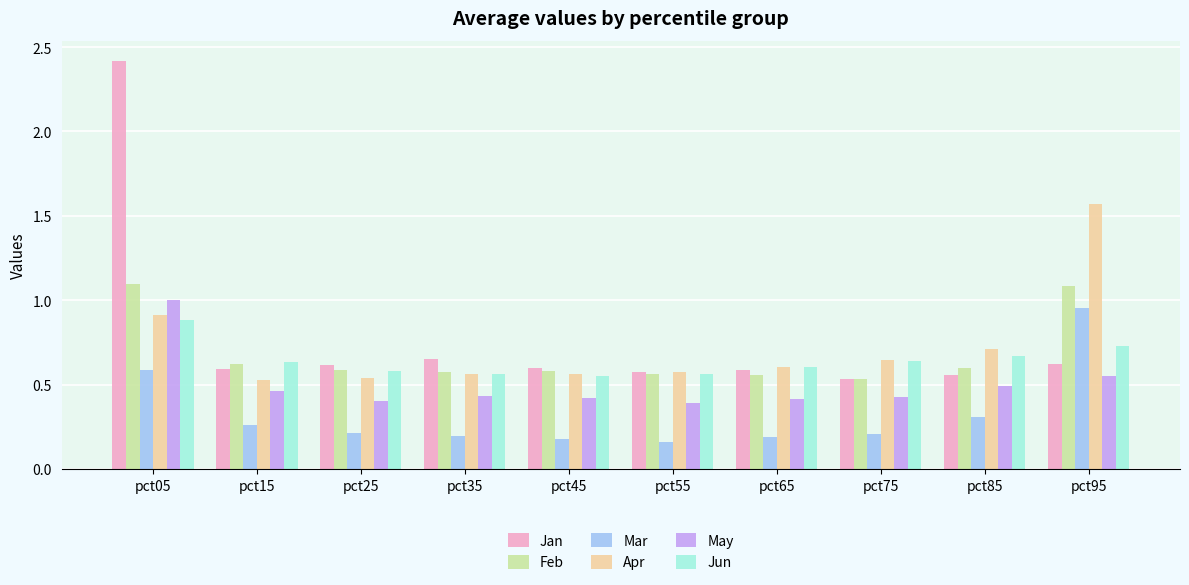

What are all the series names shown in the legend?

Jan, Feb, Mar, Apr, May, Jun